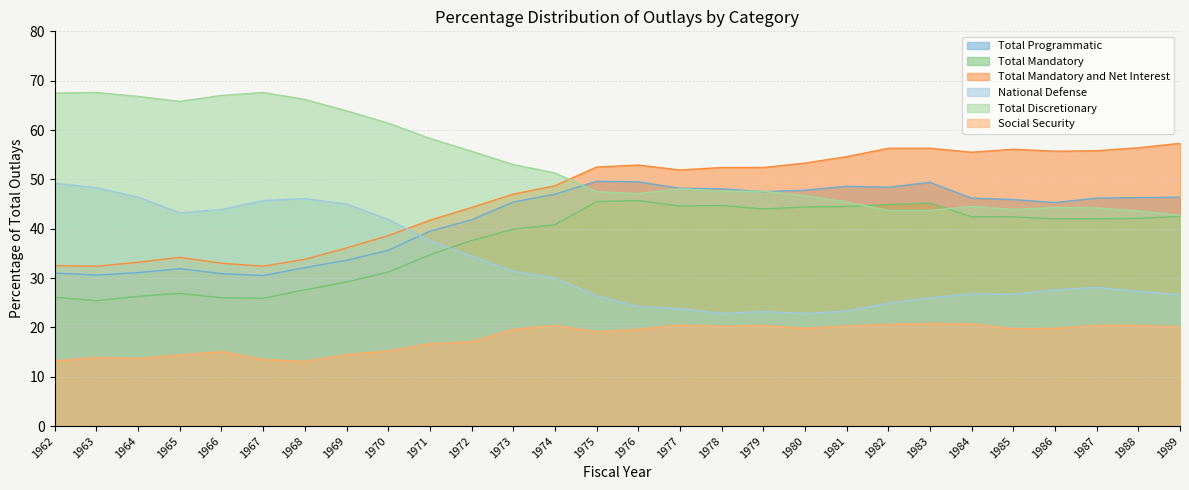

How many data points in Social Security are less than 19?

11